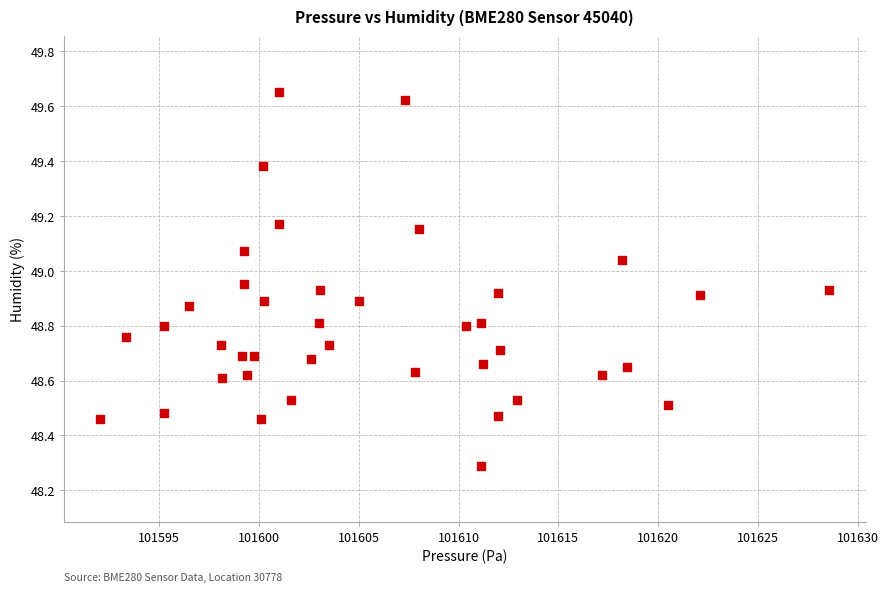

What is the range of Y values (max minus min)?

1.4